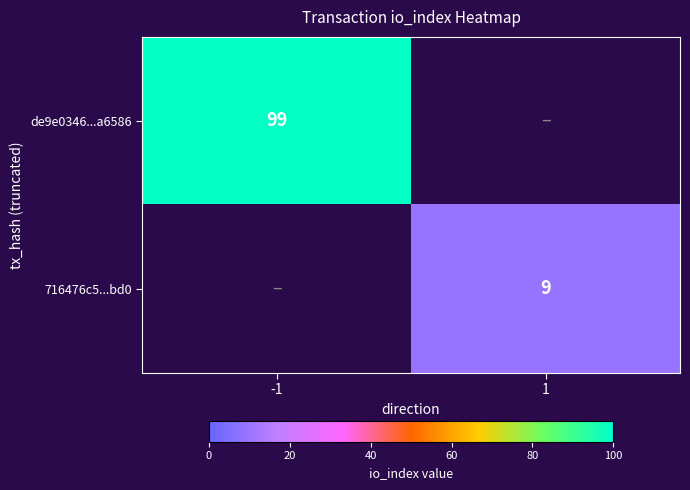

The de9e0346...a6586 series shows 99 at -1. True or false?

True